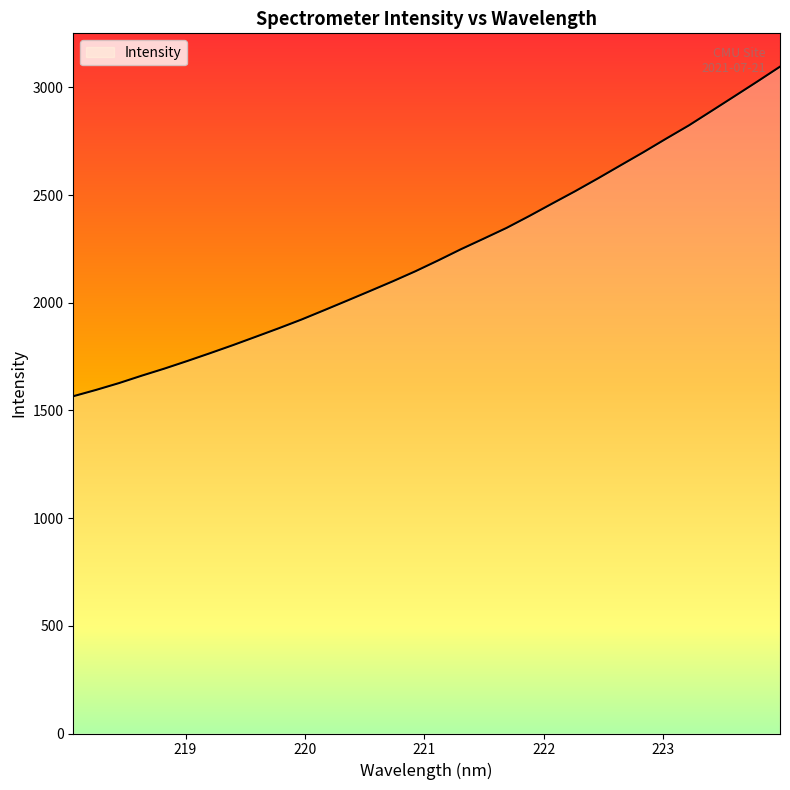

What is the difference between the maximum and minimum values?

1530.4